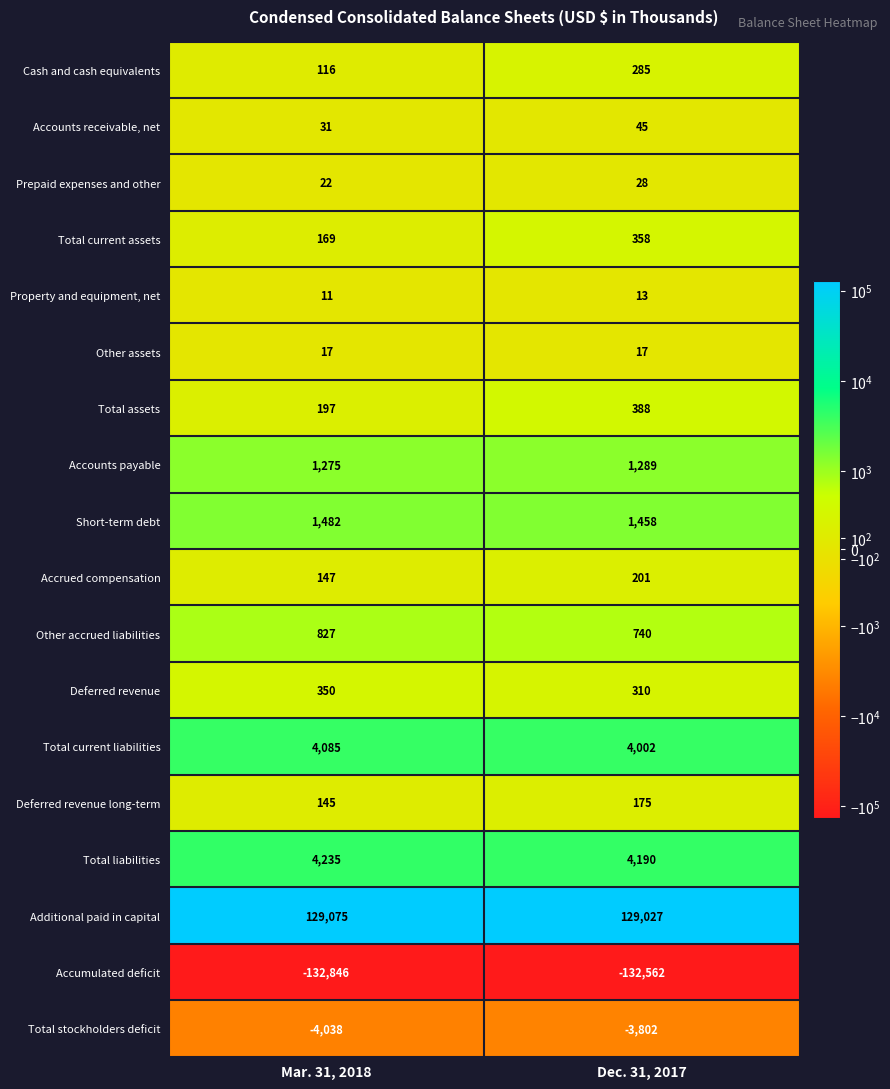

At how many categories does at least one series exceed 26725?

2